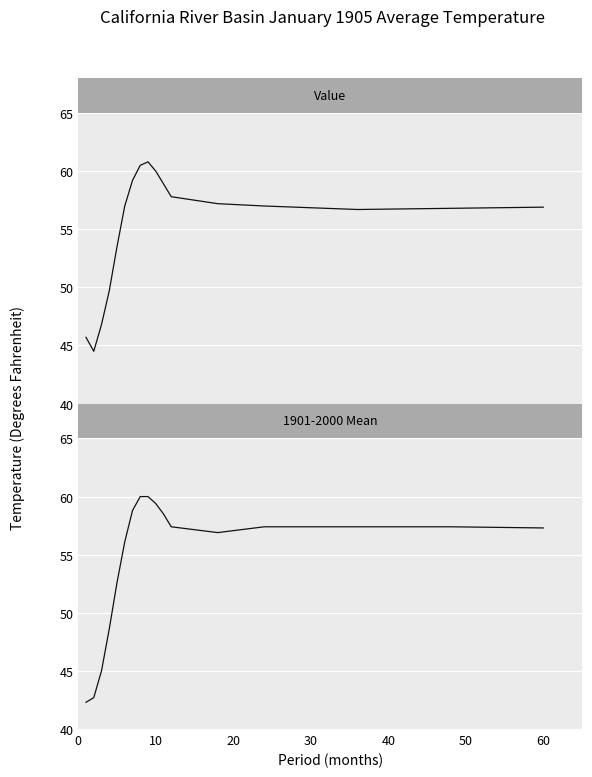

What is the smallest value displayed?

42.3